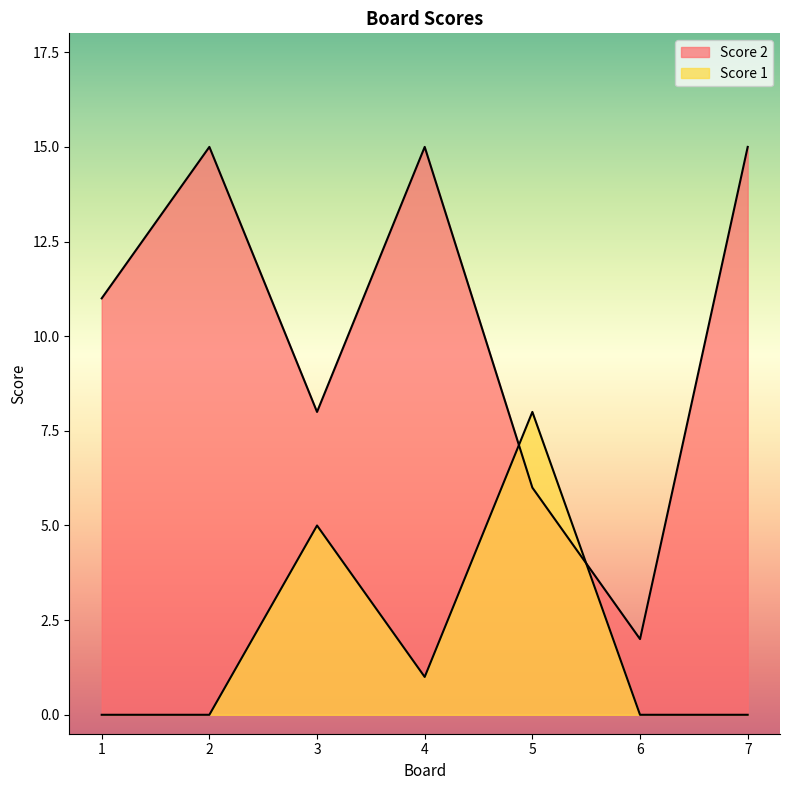

Rank the series by their maximum value, from lowest to highest.

Score 1, Score 2